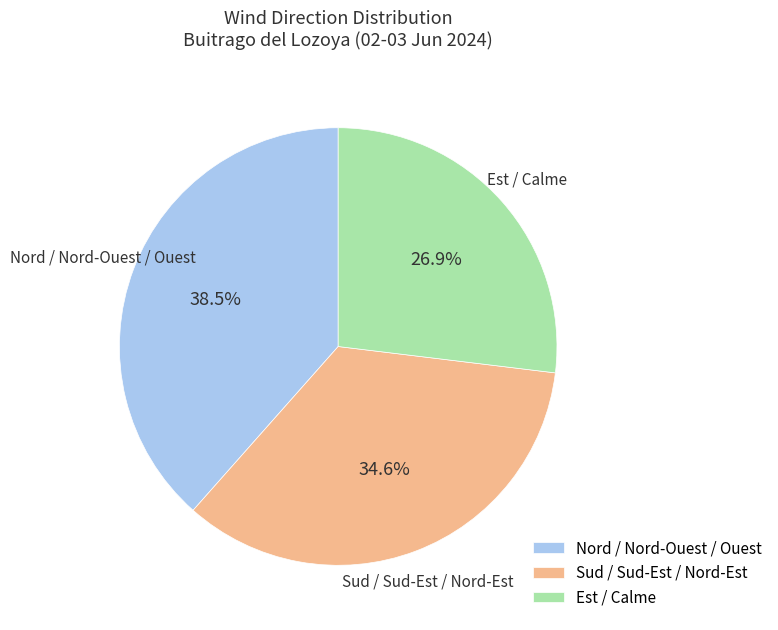

To the nearest percent, what is the average slice percentage?

33%